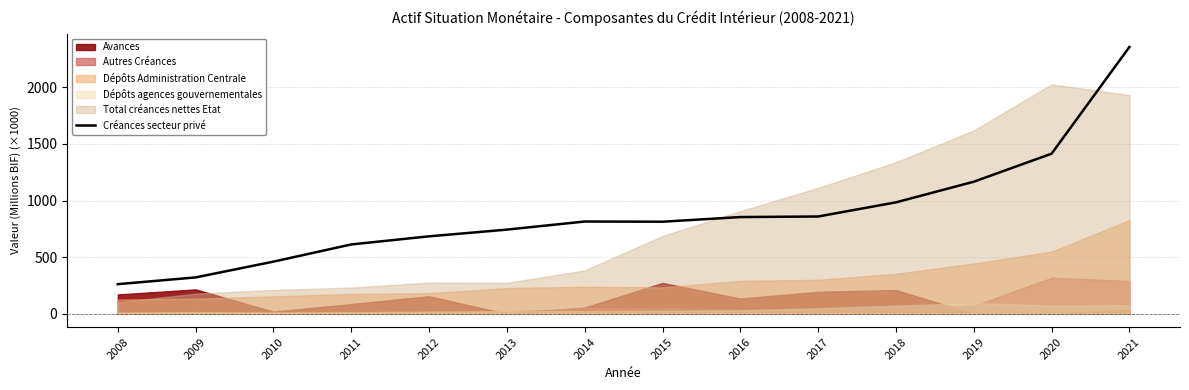

What is the value of the 6th point from the left?

743.2